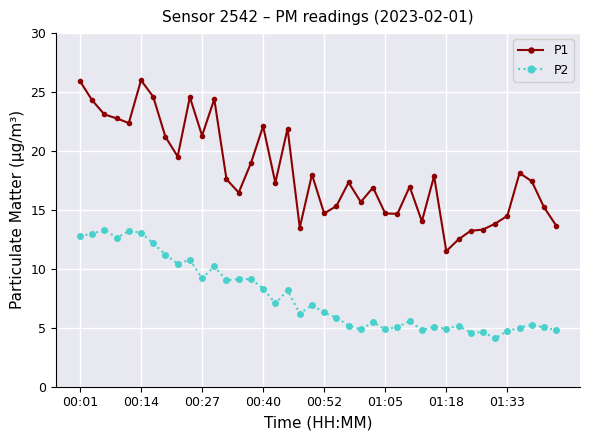

What is the sum of all P1 values?

727.4